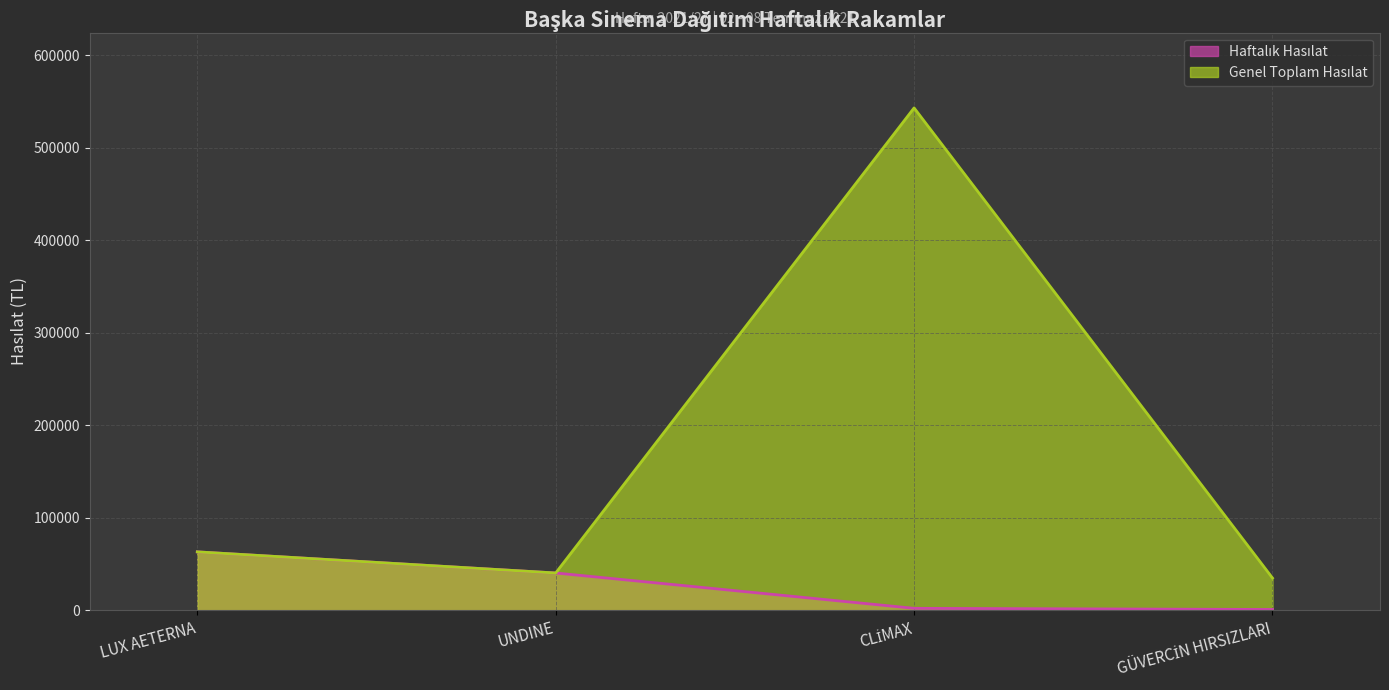

Count the number of data series in this chart.

2